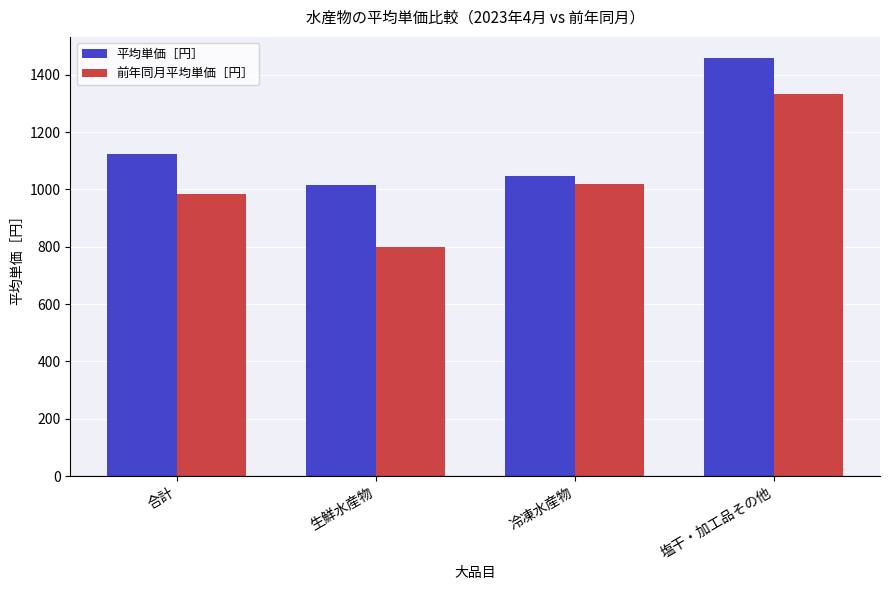

What is the maximum value shown in the chart?

1459